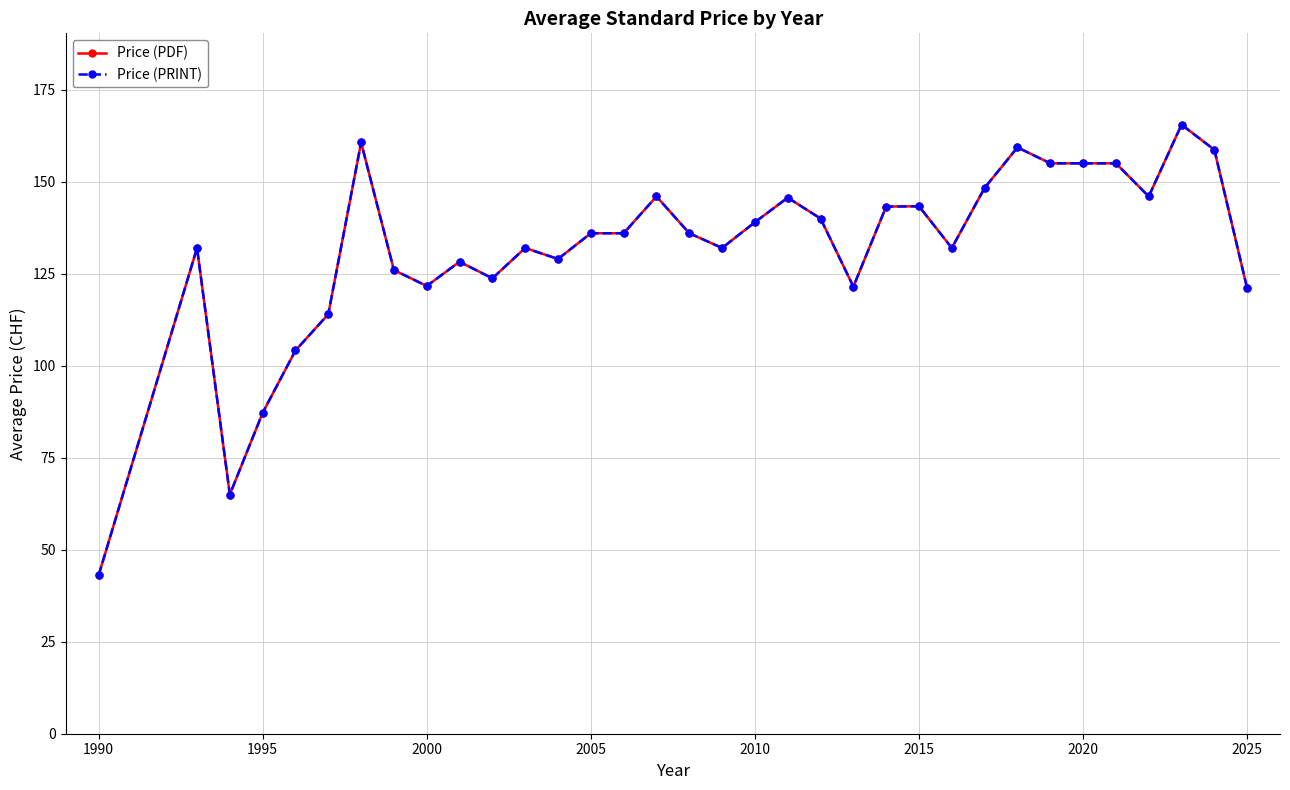

What is the average value of the Price (PDF) series?

131.8